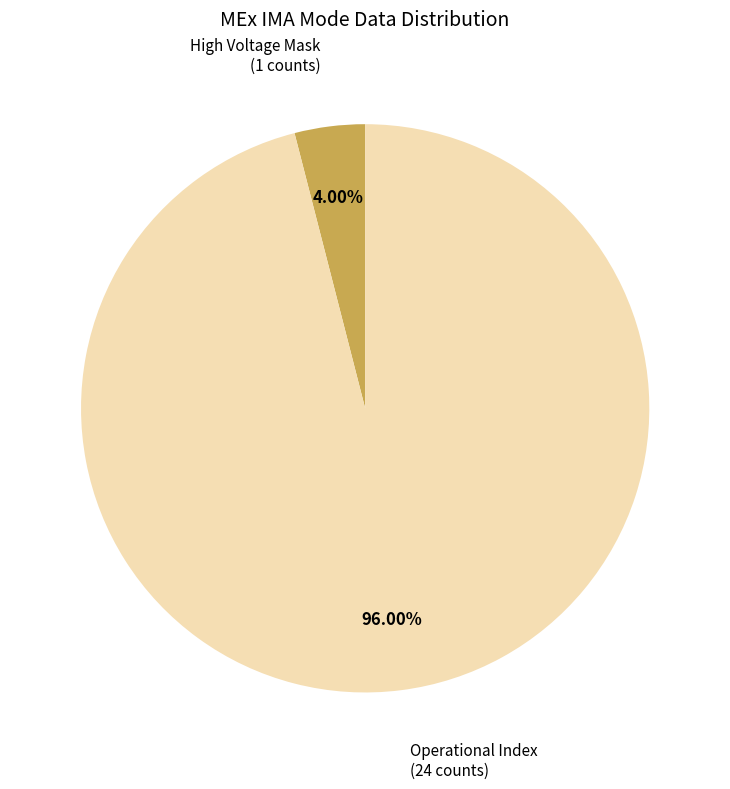

Is it true that Operational Index is 96% of the pie?

True